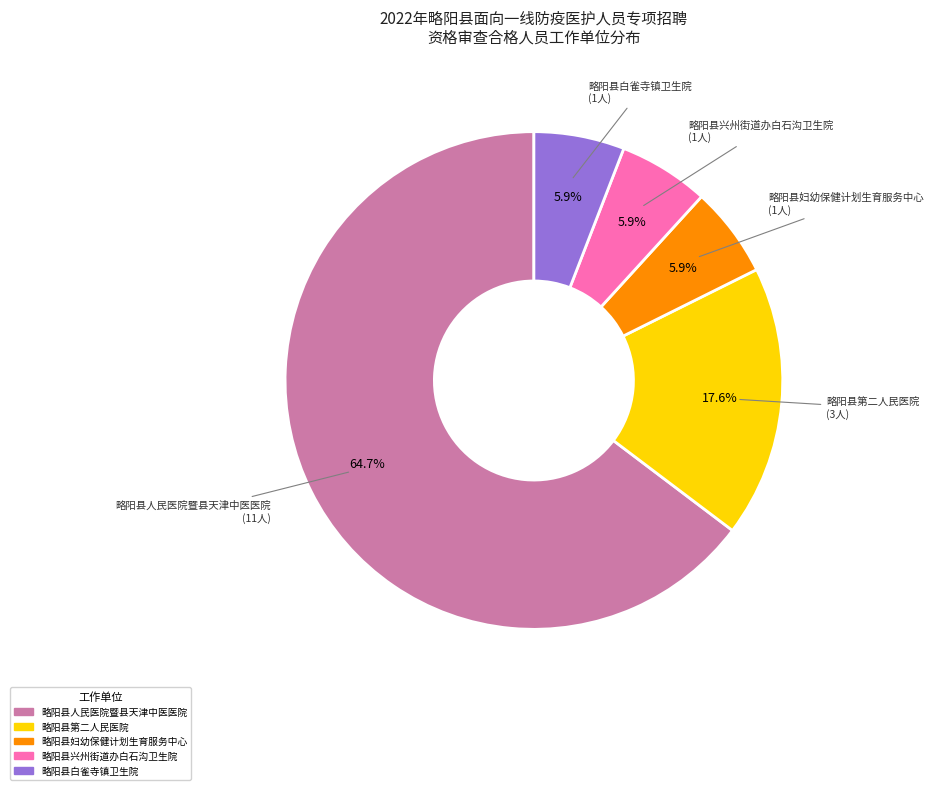

How many slices are in this pie chart?

5